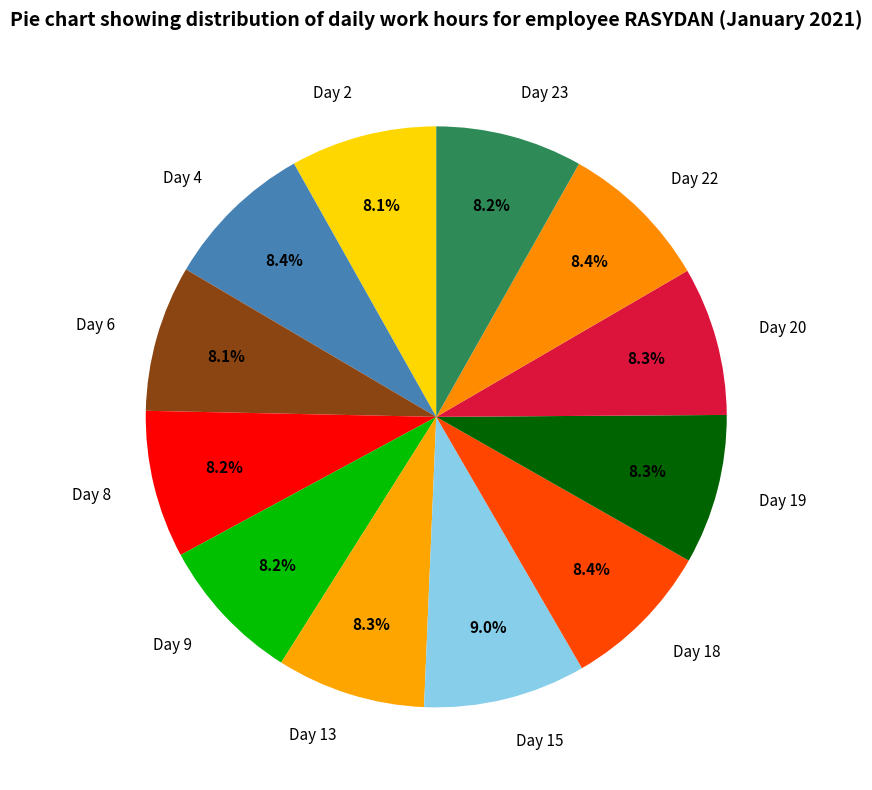

Combined, do Day 22 and Day 19 account for over 50%?

No